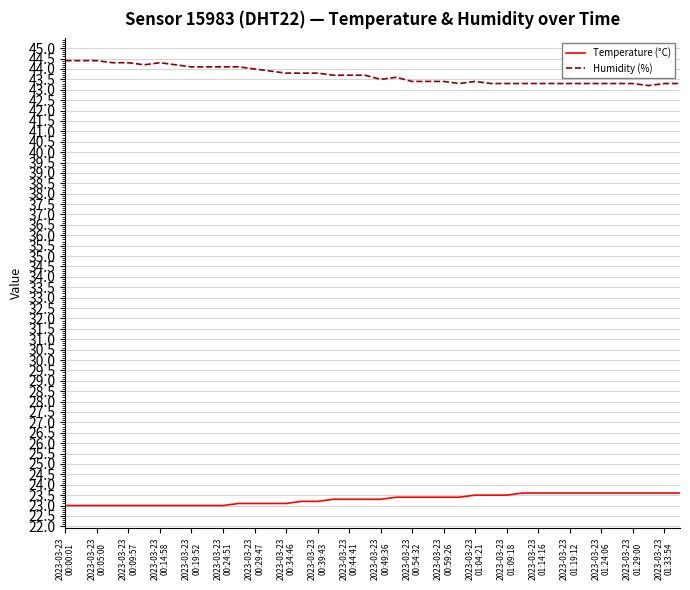

What is the difference between the maximum and minimum values in the Temperature (°C) series?

0.6